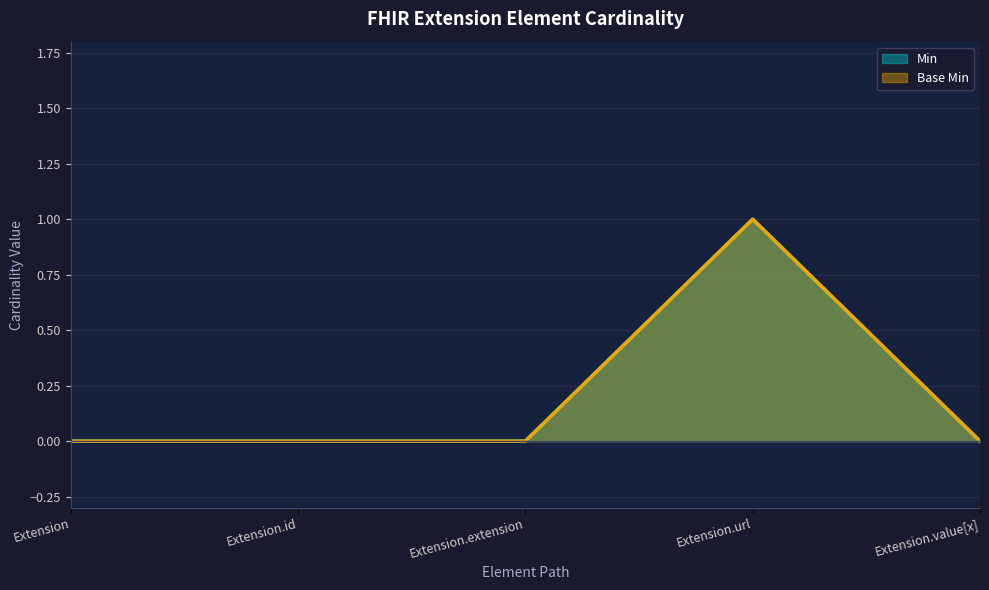

Rank the series at Extension.url from lowest to highest value.

Min, Base Min